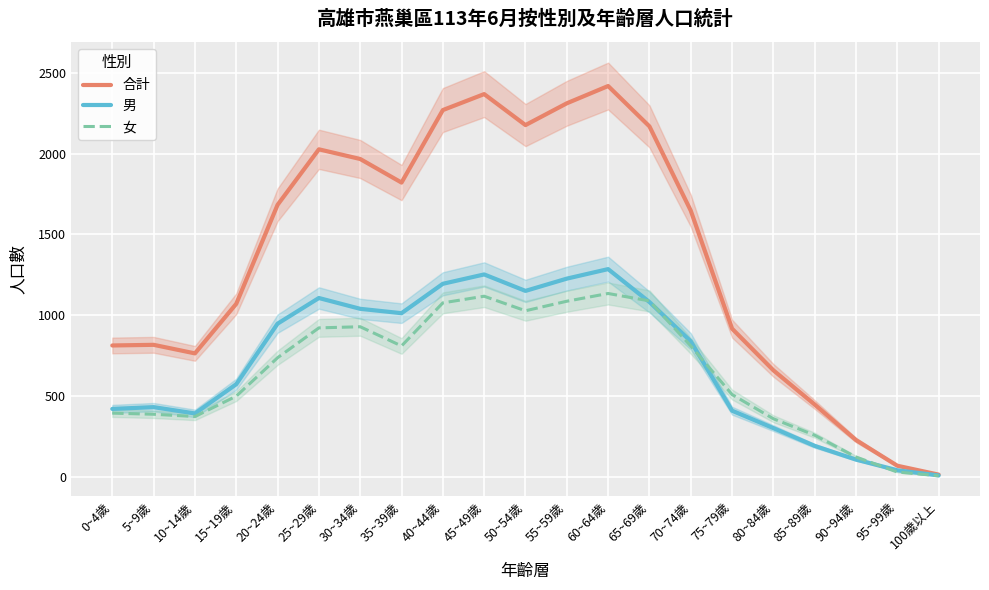

What are all the series names shown in the legend?

合計, 男, 女